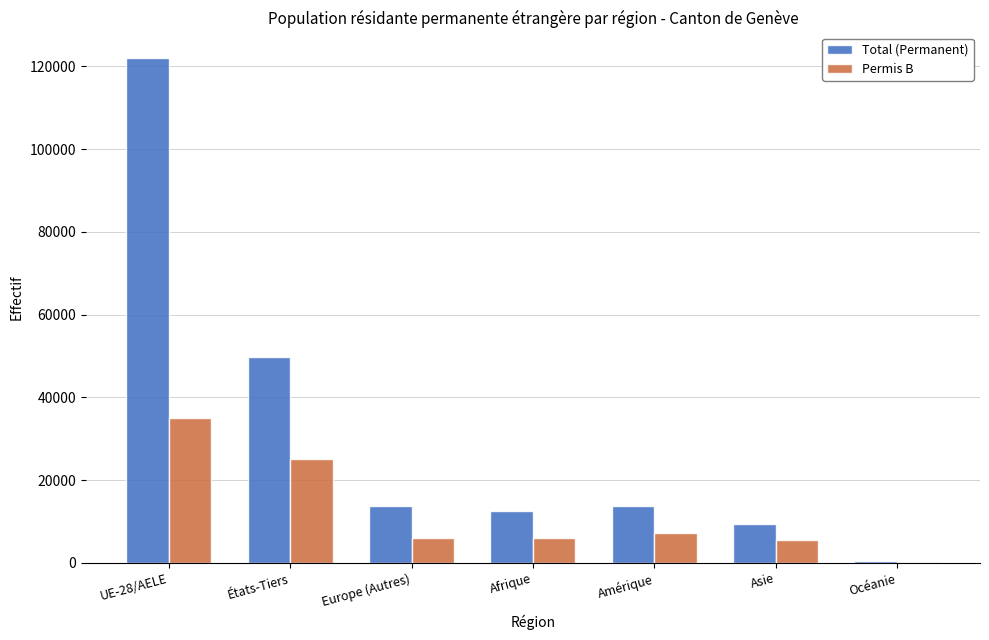

What is the total value across all series at Asie?

15043